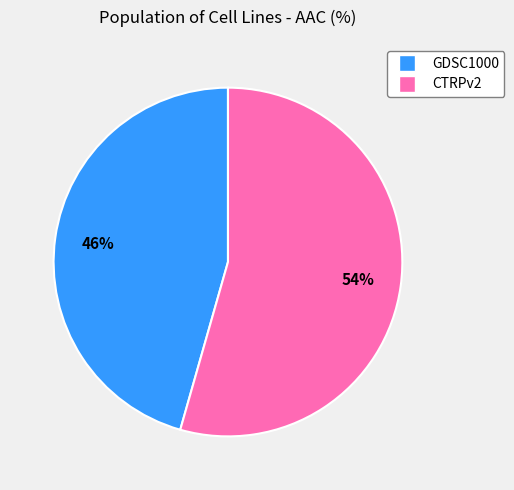

Does CTRPv2 represent more than half of the total?

Yes